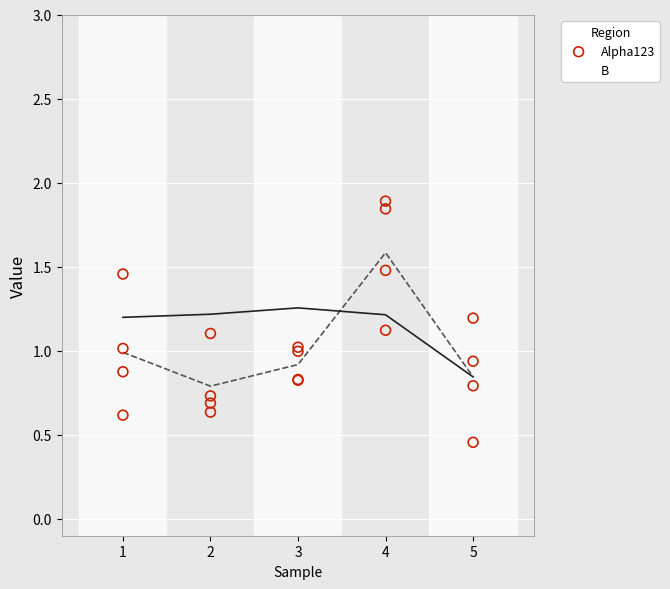

What are all the series names shown in the legend?

Alpha123, B